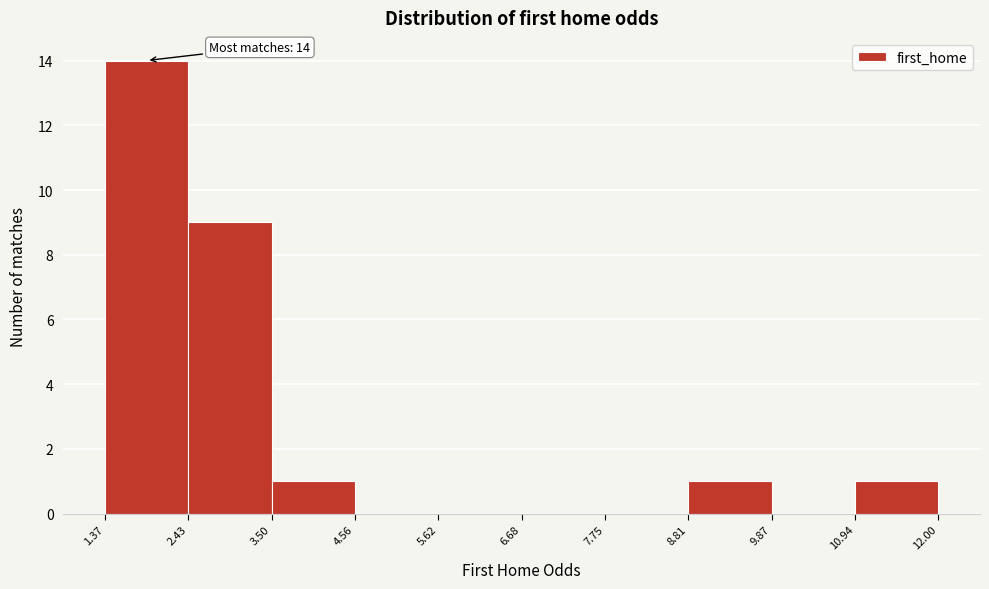

Which range on the x-axis has the tallest bar?

1.37 to 2.43